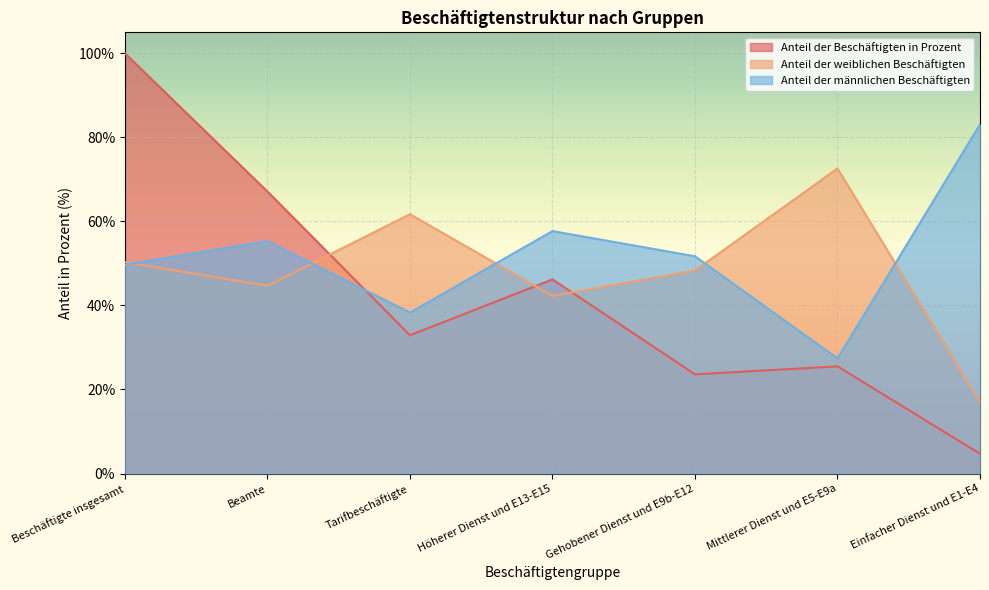

How many interior local peaks does the Anteil der weiblichen Beschäftigten series have?

2